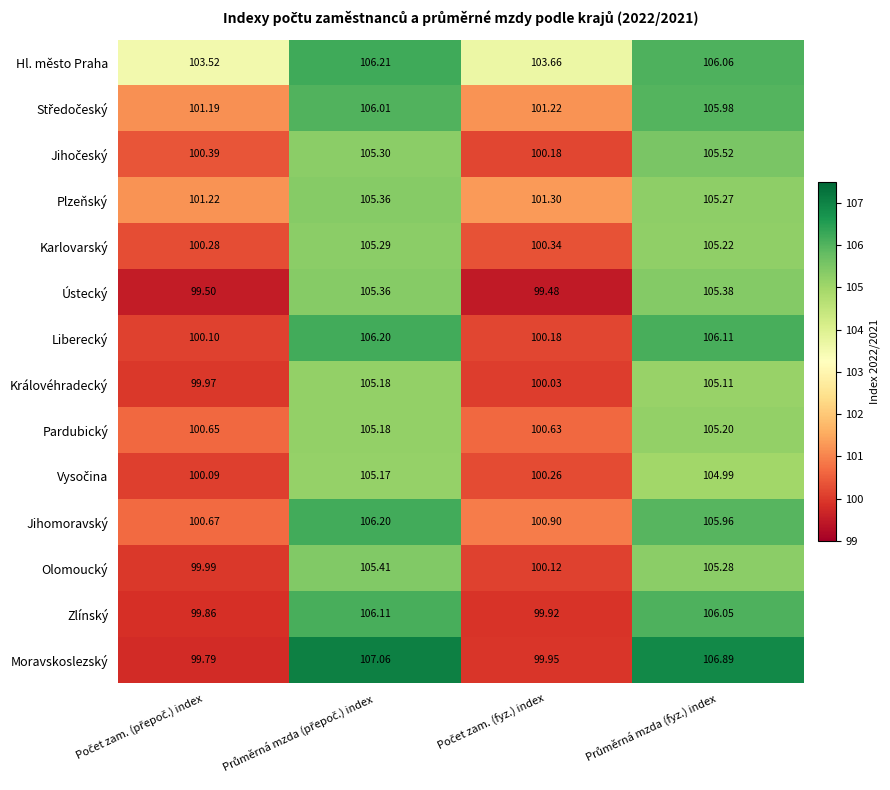

Which series has the widest spread of values?

Moravskoslezský